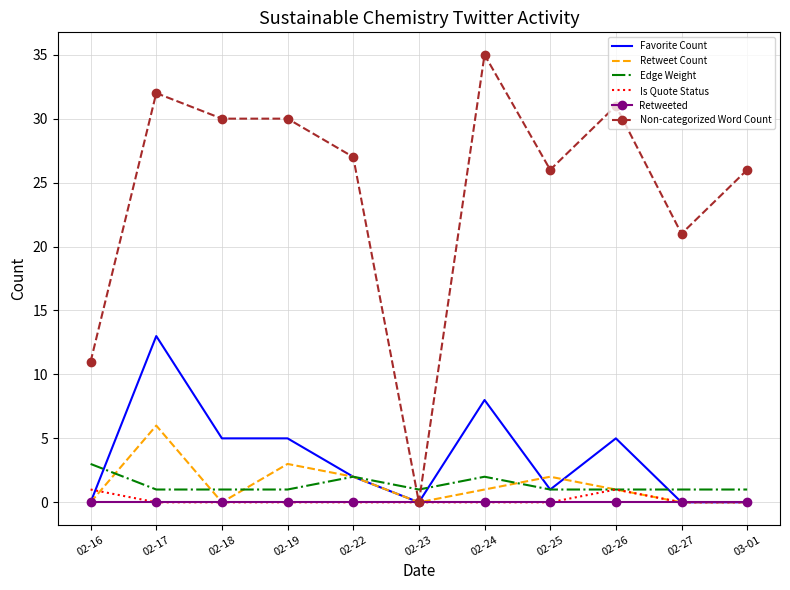

At which category is the sum across all series the highest?

02-17